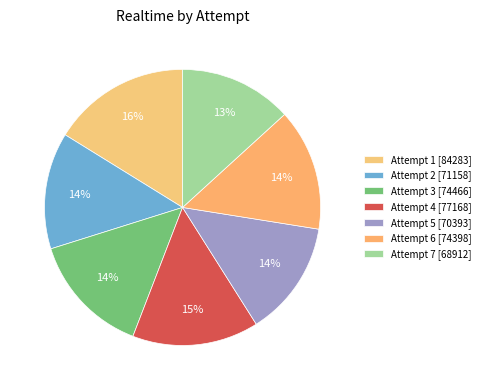

True or false: Attempt 5 accounts for 14% of the total.

True